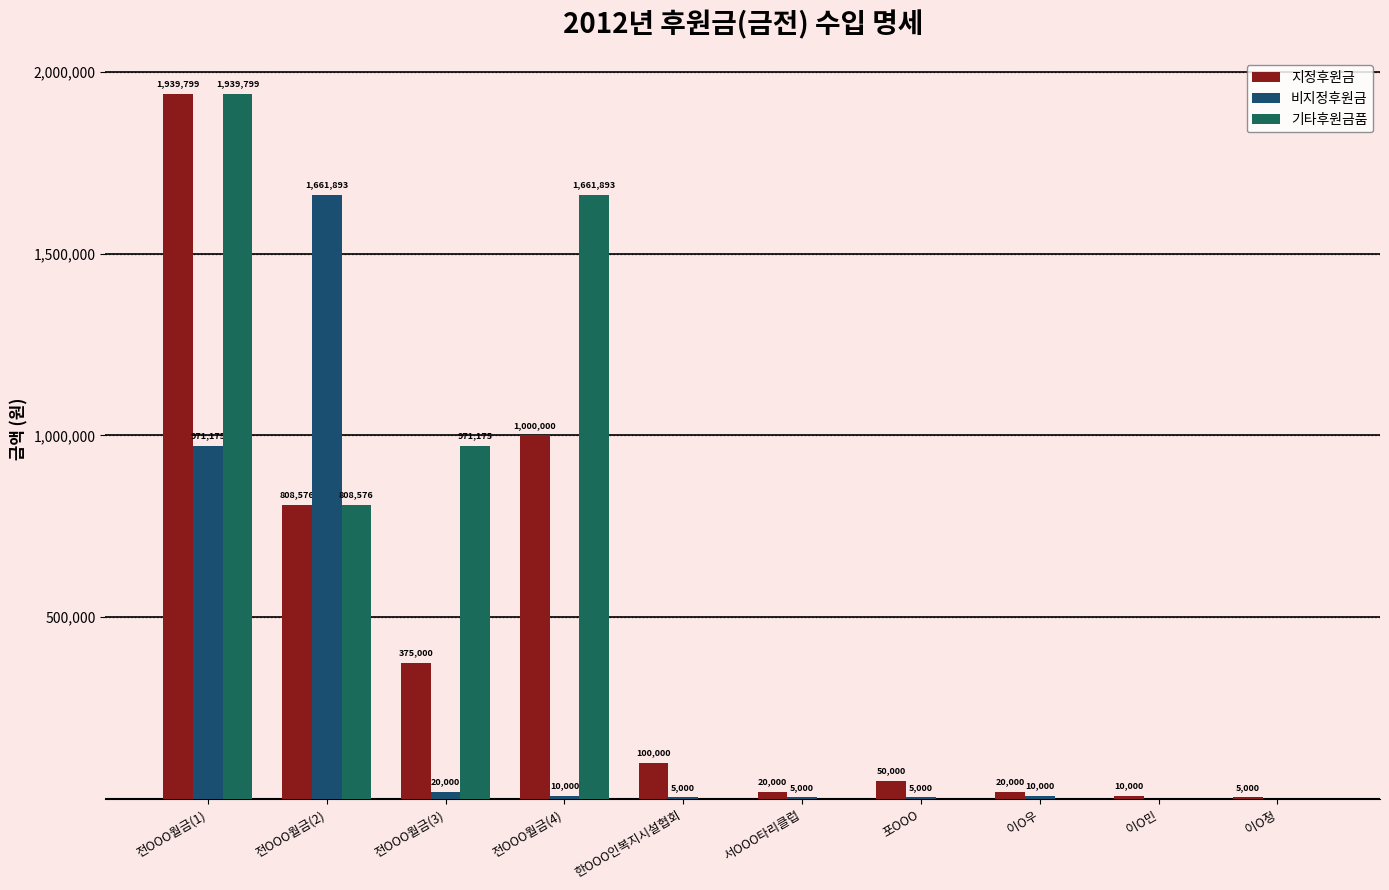

What are all the series names shown in the legend?

지정후원금, 비지정후원금, 기타후원금품